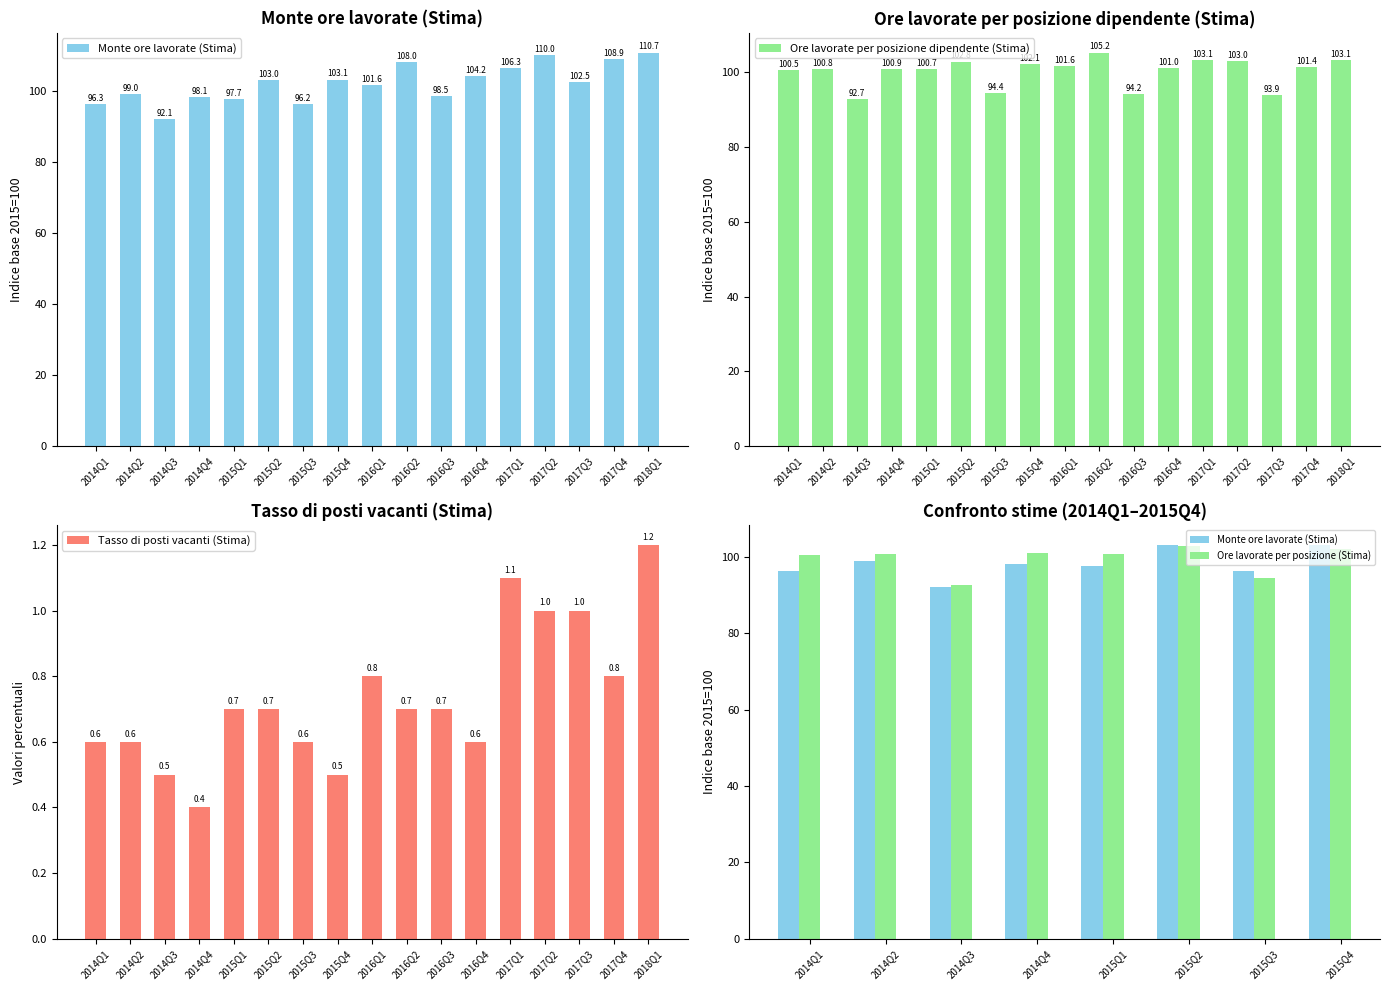

Does the chart contain stacked bars?

No